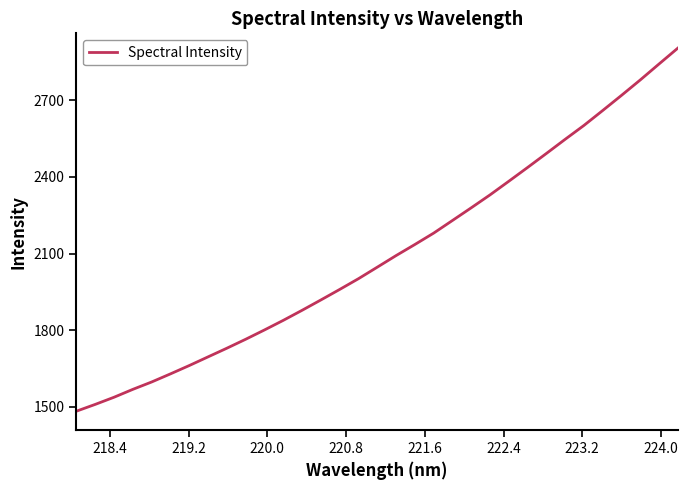

What is the minimum value shown in the chart?

1482.4